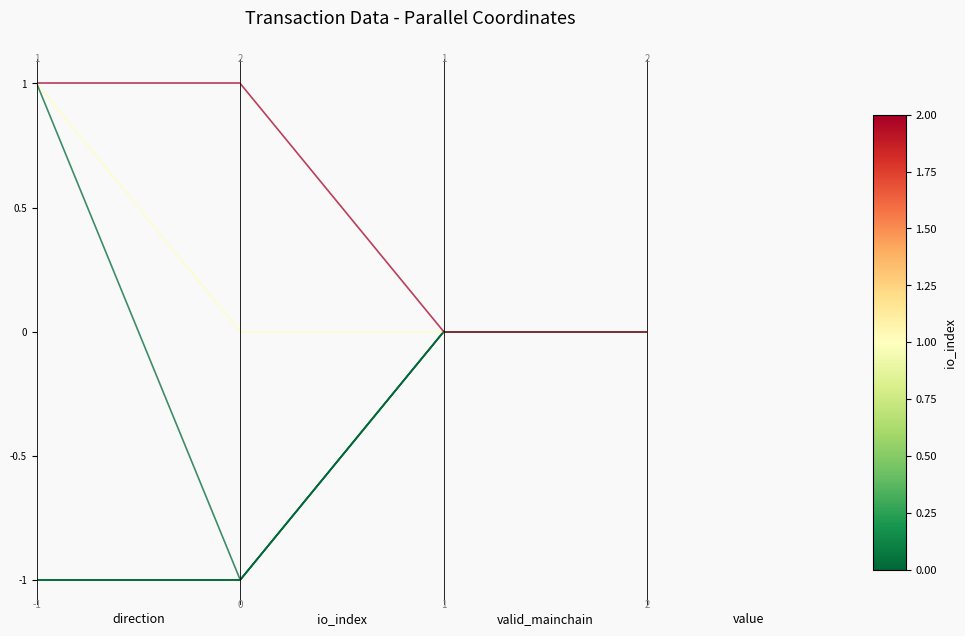

Count the number of data series in this chart.

6